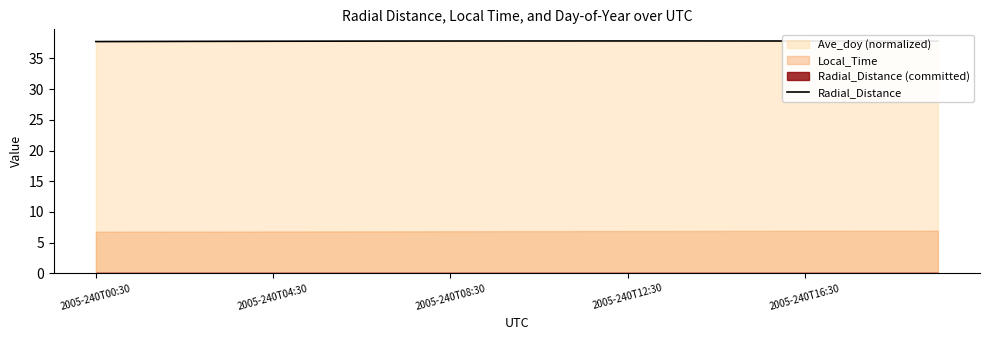

What is the highest value of the Radial_Distance series?

37.8